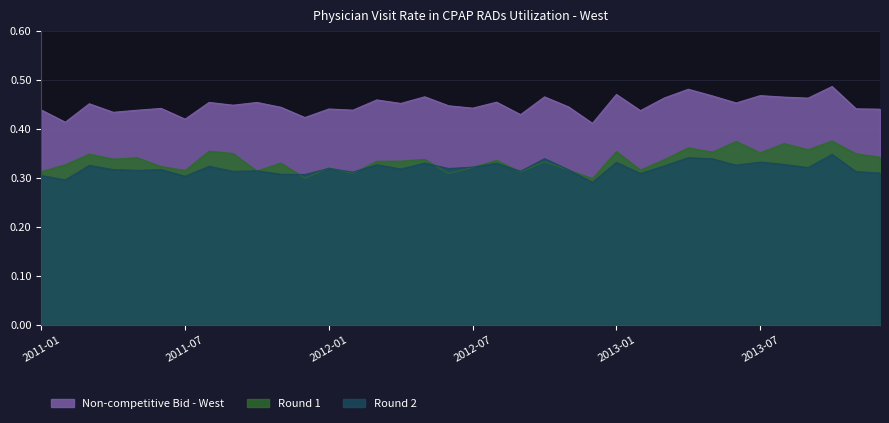

Which series has the largest total across all categories?

Non-competitive Bid - West